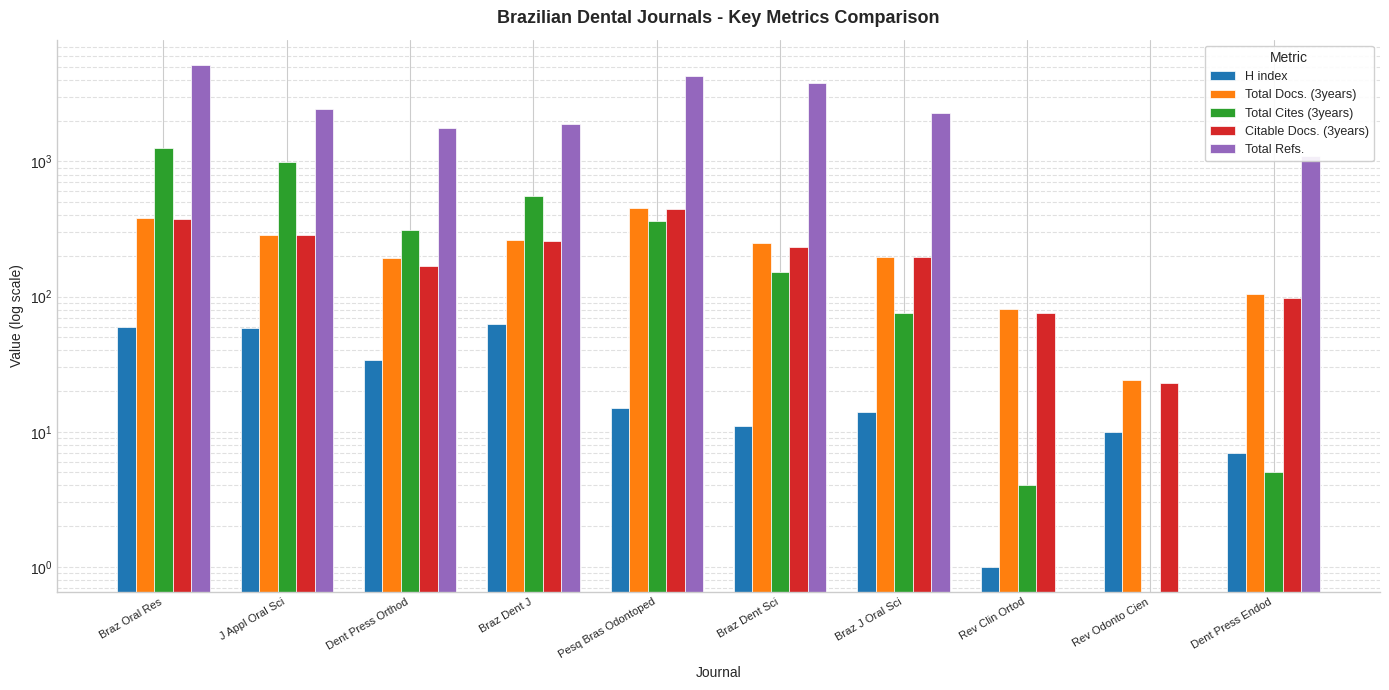

The Total Docs. (3years) series shows 262 at Braz Dent J. True or false?

True